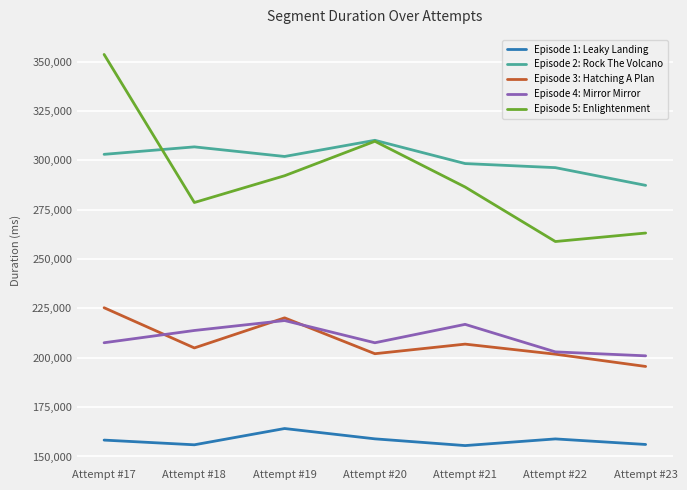

Rank the series by their maximum value, from lowest to highest.

Episode 1: Leaky Landing, Episode 4: Mirror Mirror, Episode 3: Hatching A Plan, Episode 2: Rock The Volcano, Episode 5: Enlightenment